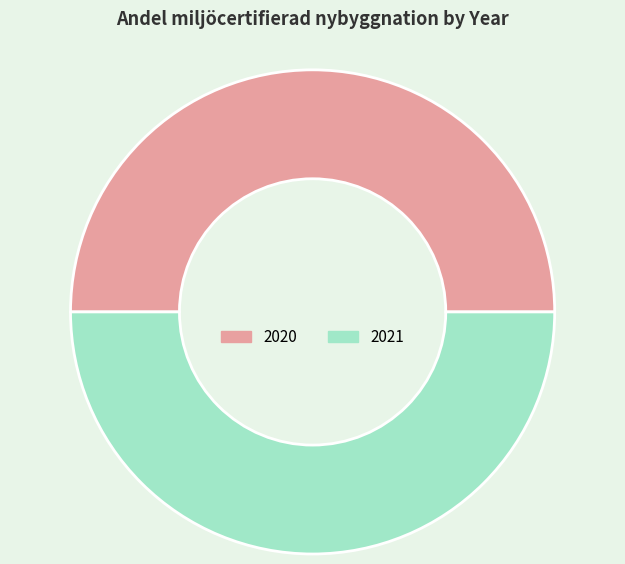

What is the ratio of the value at 2020 to the value at 2021?

1.0